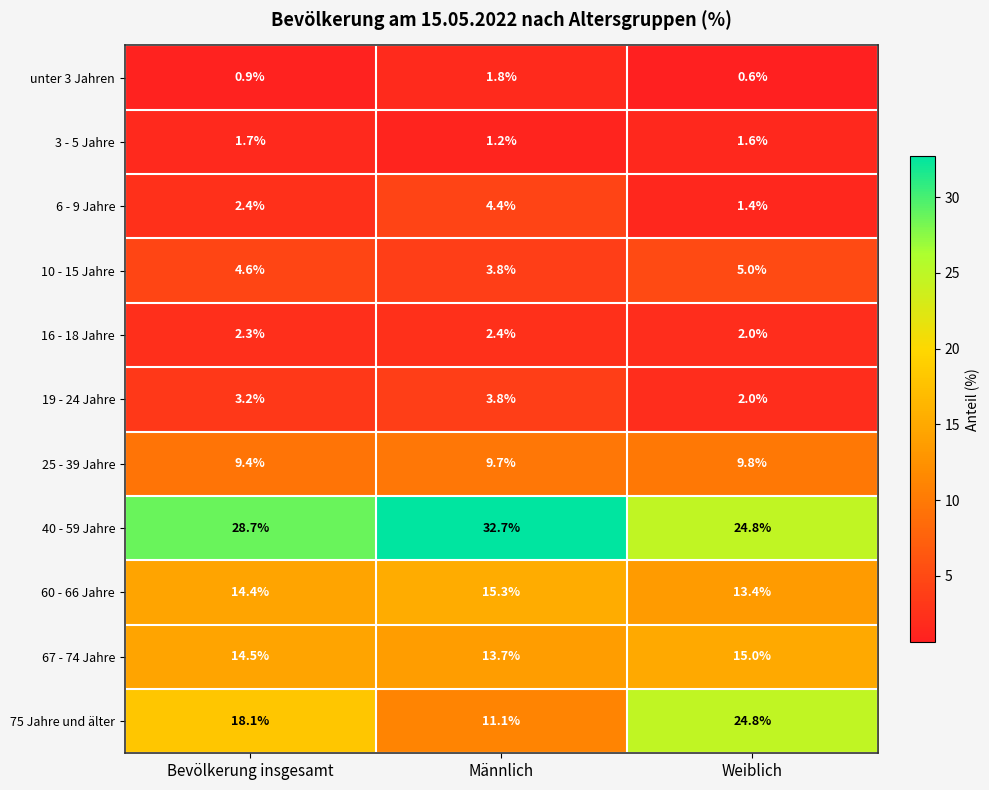

At how many categories does at least one series exceed 17?

3